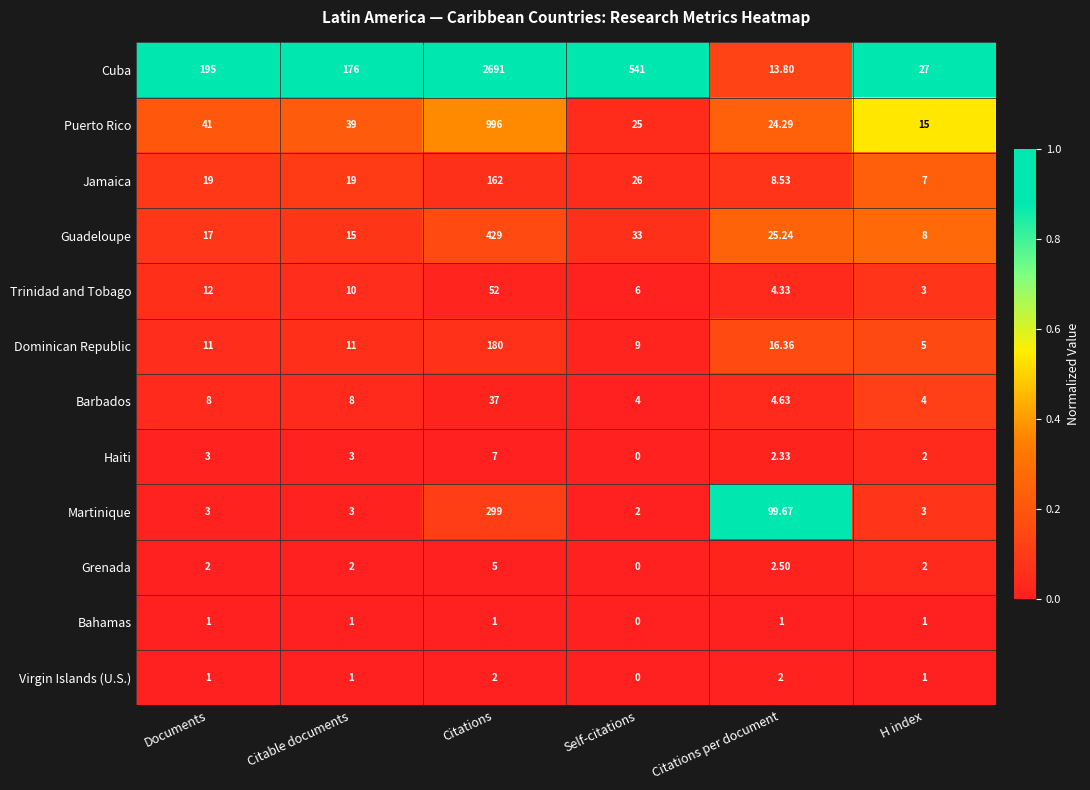

Which series has the largest range (max minus min)?

Cuba